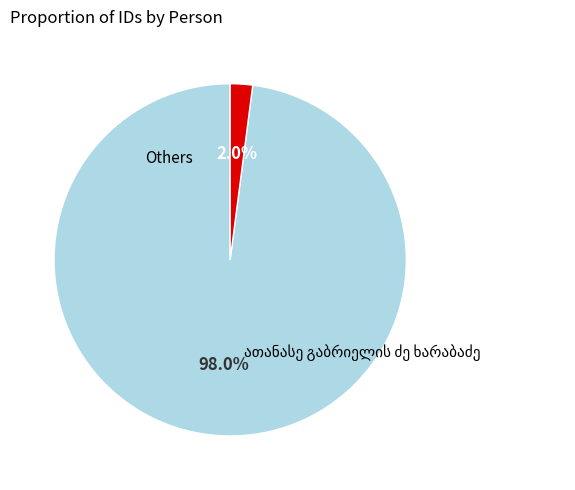

Is there a majority slice in this chart?

Yes